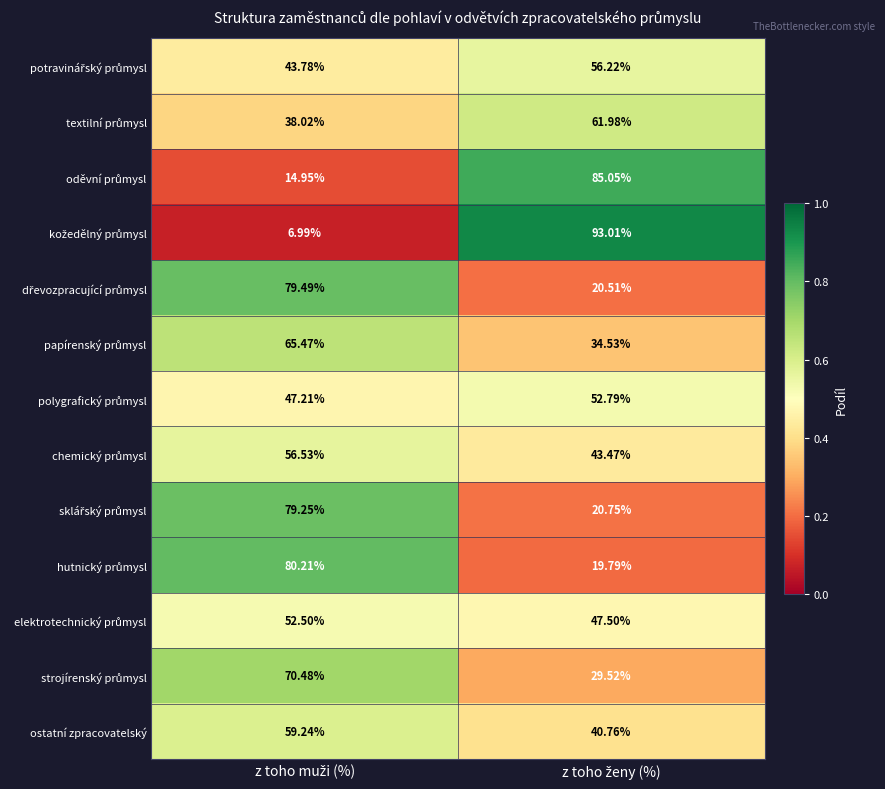

What is the greatest value displayed?

93.0